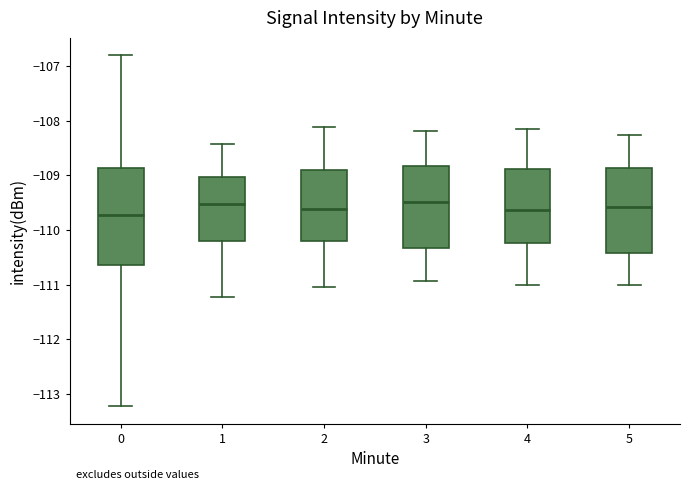

Reading left to right, transcribe this box plot: for each box, give where its median line is, the range the box spans, and where its two whiskers end, as read against the y-axis. The values are not printed on the chart, so give them approximately, as read against the axis.

0: median -109.7, box -110.6 to -108.9, whiskers -113.2 to -106.8
1: median -109.5, box -110.2 to -109.0, whiskers -111.2 to -108.4
2: median -109.6, box -110.2 to -108.9, whiskers -111.0 to -108.1
3: median -109.5, box -110.3 to -108.8, whiskers -110.9 to -108.2
4: median -109.6, box -110.2 to -108.9, whiskers -111.0 to -108.2
5: median -109.6, box -110.4 to -108.9, whiskers -111.0 to -108.3